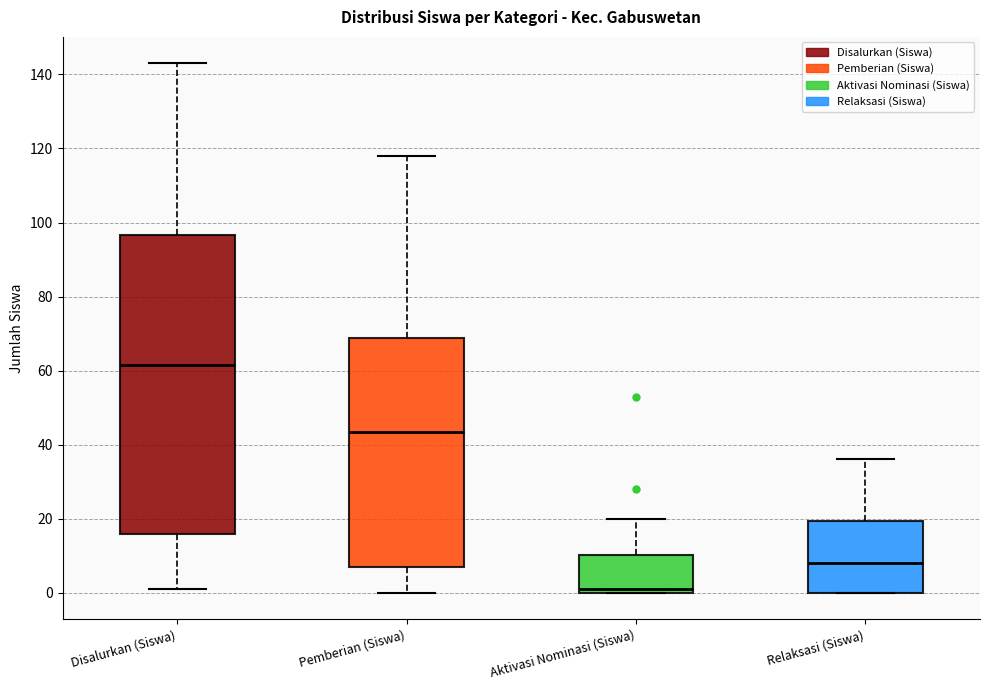

Which box's median line is the lowest?

Aktivasi Nominasi (Siswa)